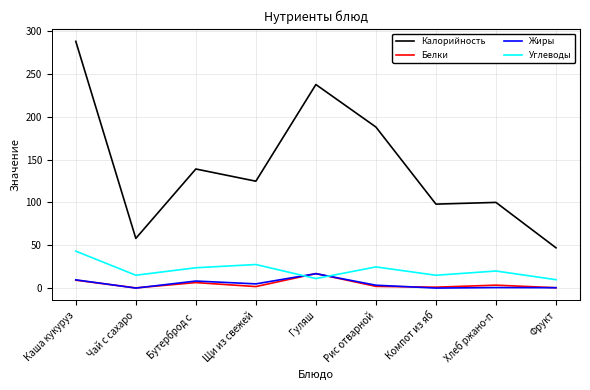

What is the difference between the second highest and minimum values in the Калорийность series?

190.6